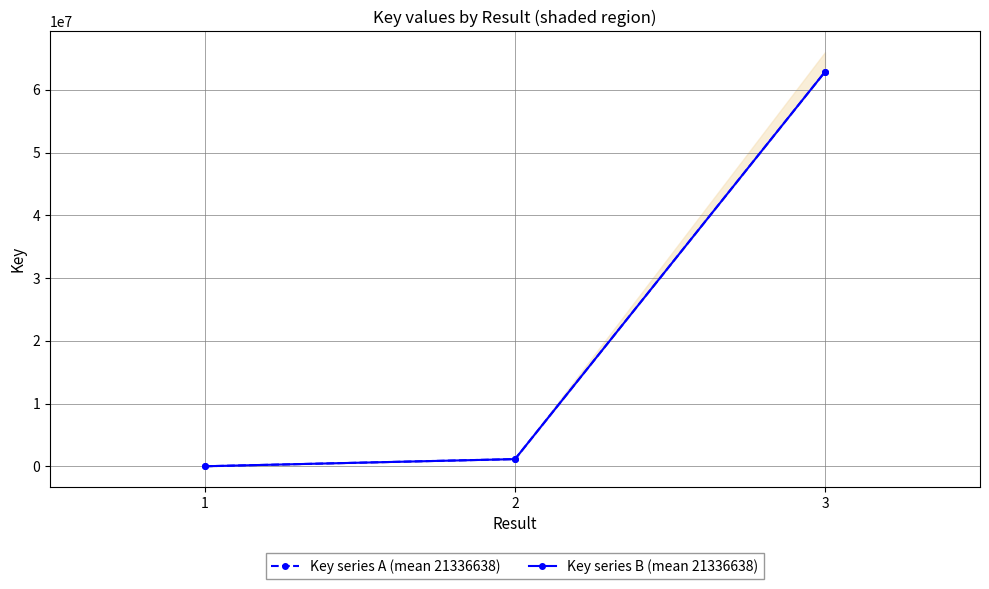

Which series has the largest total across all categories?

Key series A (mean 21336638)